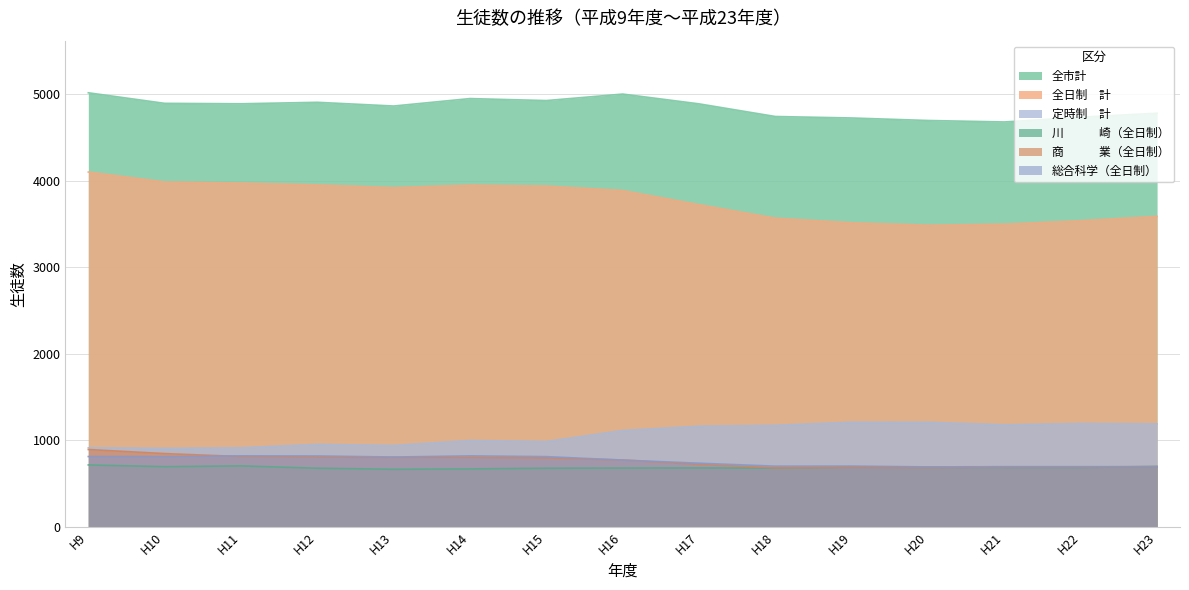

What is the difference between the second highest and second lowest values in the 商　　　業（全日制） series?

160